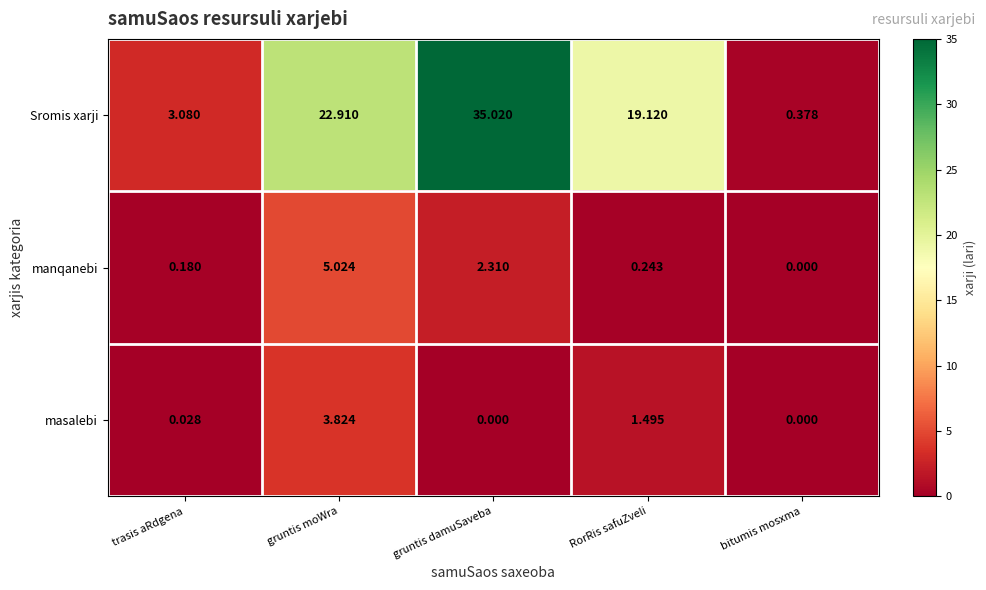

How many categories are shown in the chart?

5